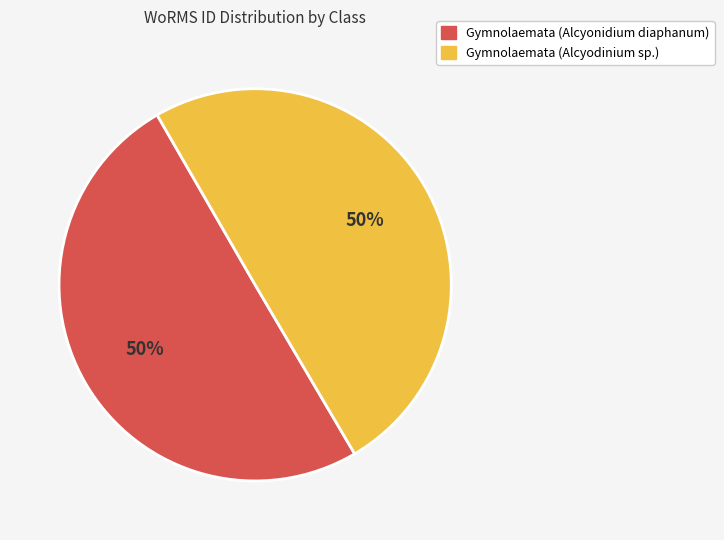

What is the ratio of the value at Gymnolaemata (Alcyodinium sp.) to the value at Gymnolaemata (Alcyonidium diaphanum)?

1.0